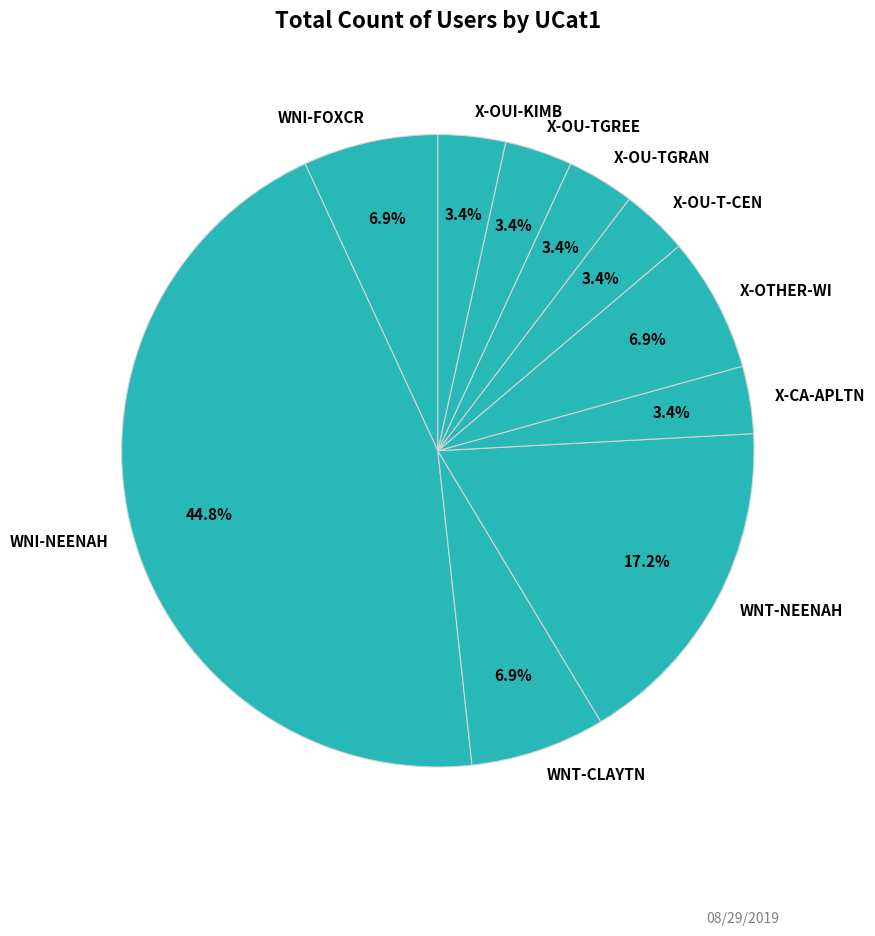

Is there a majority slice in this chart?

No